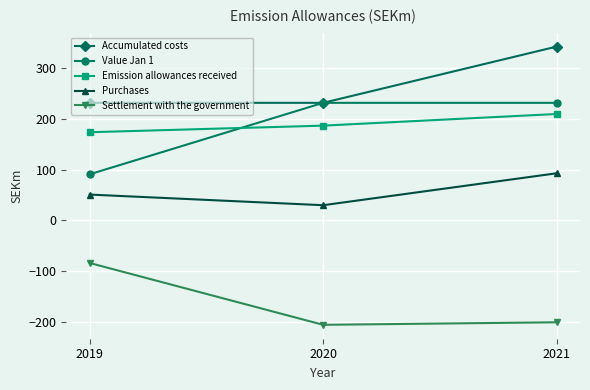

Which category has the lowest value in the Settlement with the government series?

2020